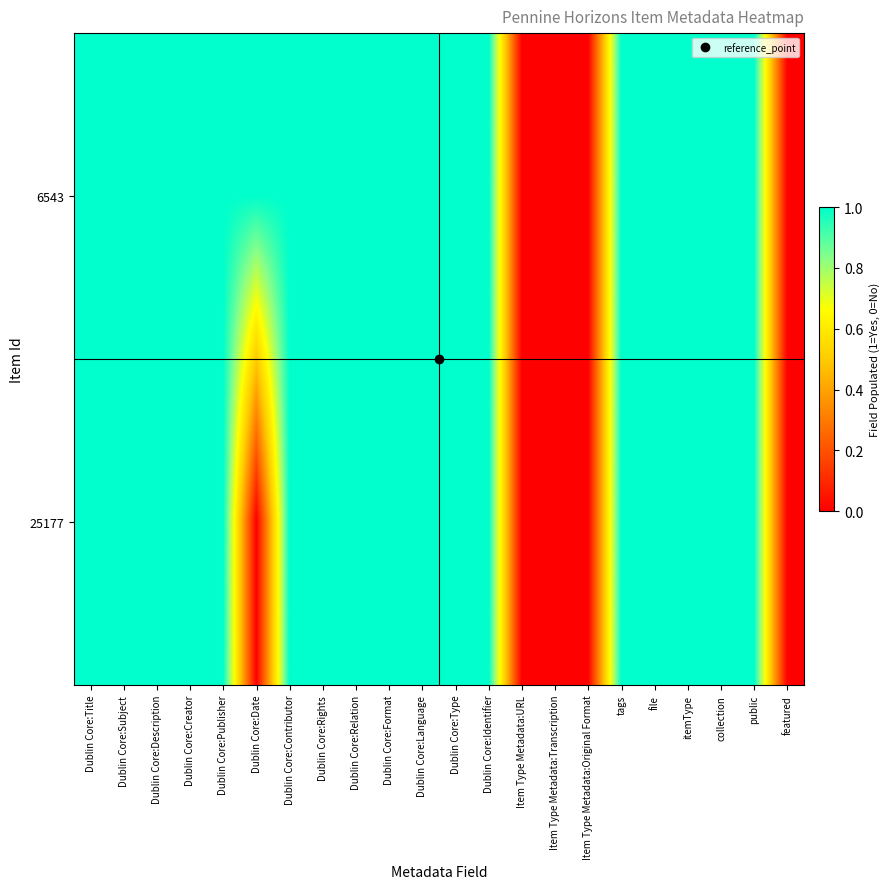

At how many categories does at least one series exceed 0?

18